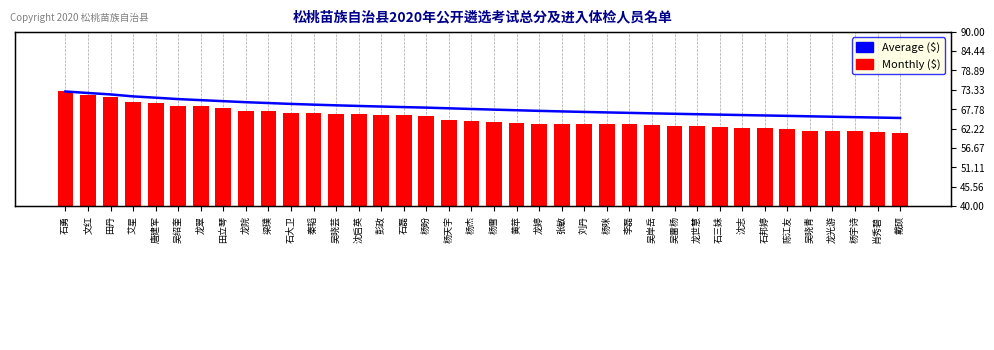

What is the sum of all Average ($) values?

2588.0